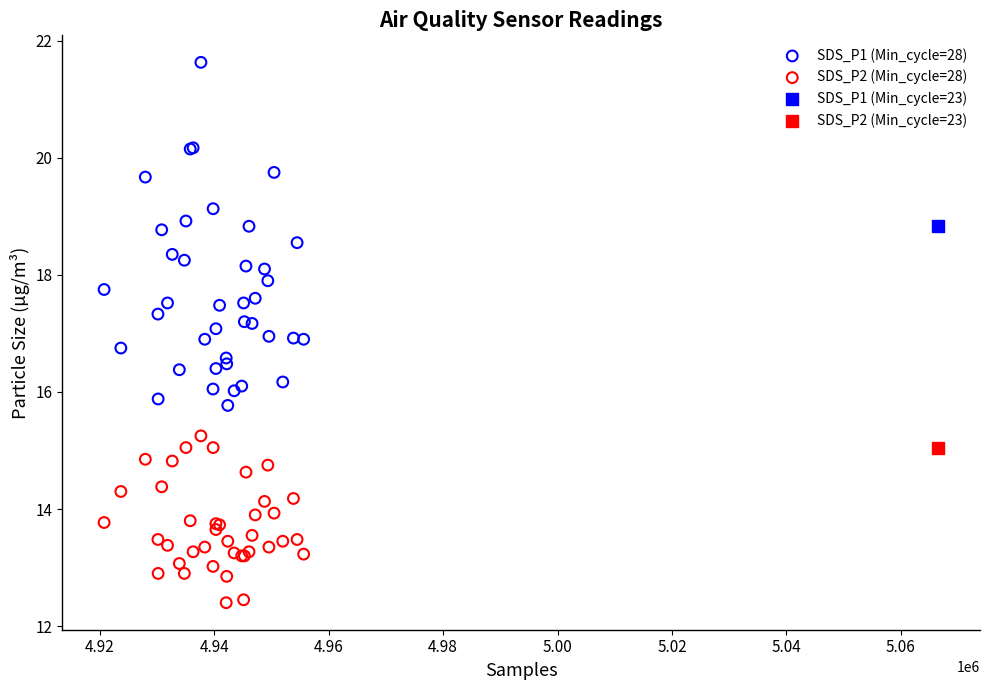

Which series contains the lowest Y value?

SDS_P2 (Min_cycle=28)